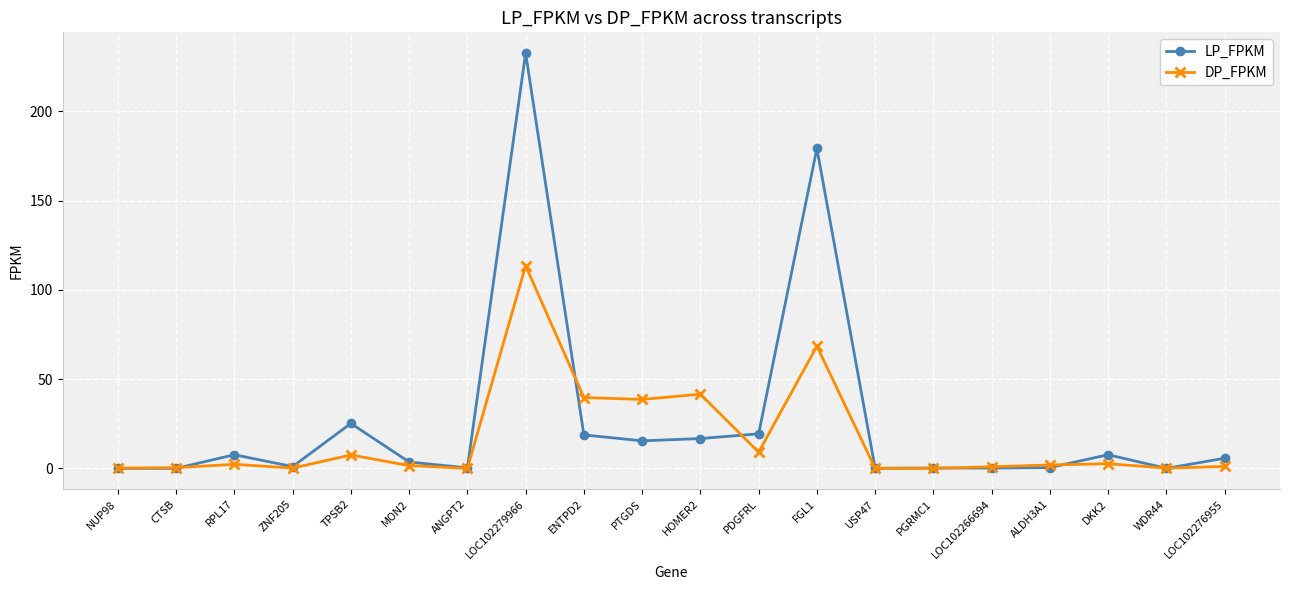

True or false: DP_FPKM and LP_FPKM cross at least once.

True